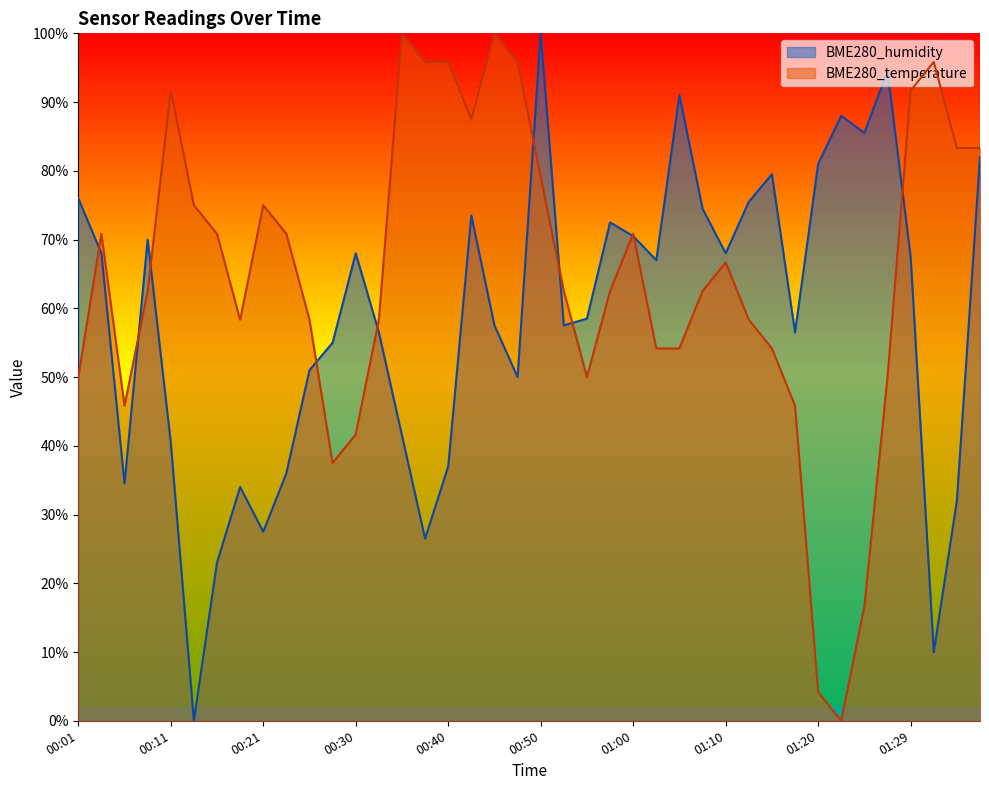

Reading left to right, extract all data points from this chart.

BME280_temperature: 50.0	70.8	45.8	62.5	91.7	75.0	70.8	58.3	75.0	70.8	58.3	37.5	41.7	58.3	100.0	95.8	95.8	87.5	100.0	95.8	79.2	62.5	50.0	62.5	70.8	54.2	54.2	62.5	66.7	58.3	54.2	45.8	4.2	0.0	16.7	50.0	91.7	95.8	83.3	83.3
BME280_humidity: 76.0	68.0	34.5	70.0	40.5	0.0	23.0	34.0	27.5	36.0	51.0	55.0	68.0	56.5	41.5	26.5	37.0	73.5	57.5	50.0	100.0	57.5	58.5	72.5	70.5	67.0	91.0	74.5	68.0	75.5	79.5	56.5	81.0	88.0	85.5	94.5	67.5	10.0	32.0	82.0